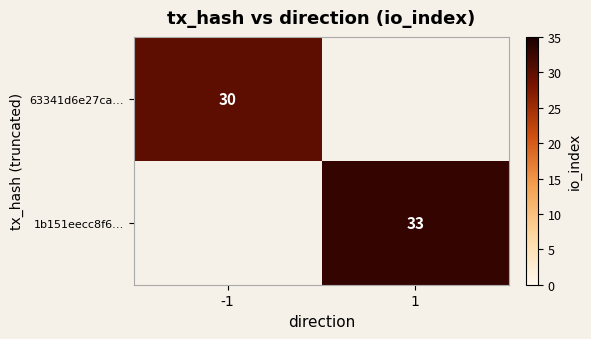

Is the value of 63341d6e27ca… at -1 greater than the value of 1b151eecc8f6… at 1?

No